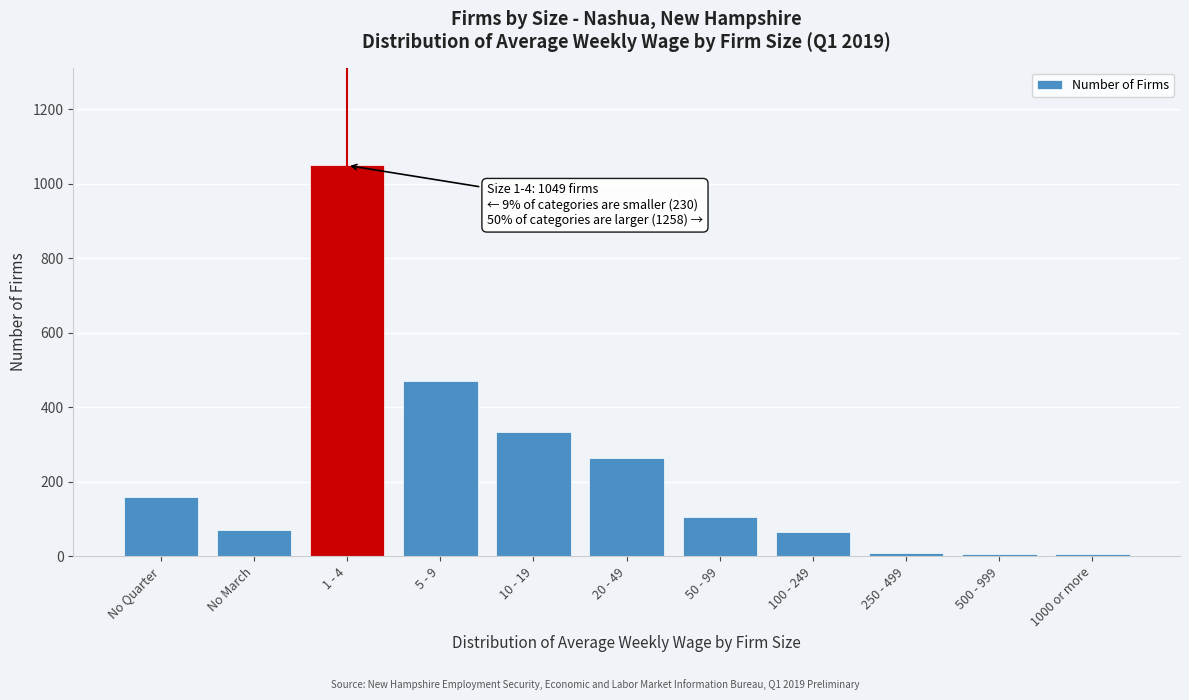

What is the maximum value shown in the chart?

1049